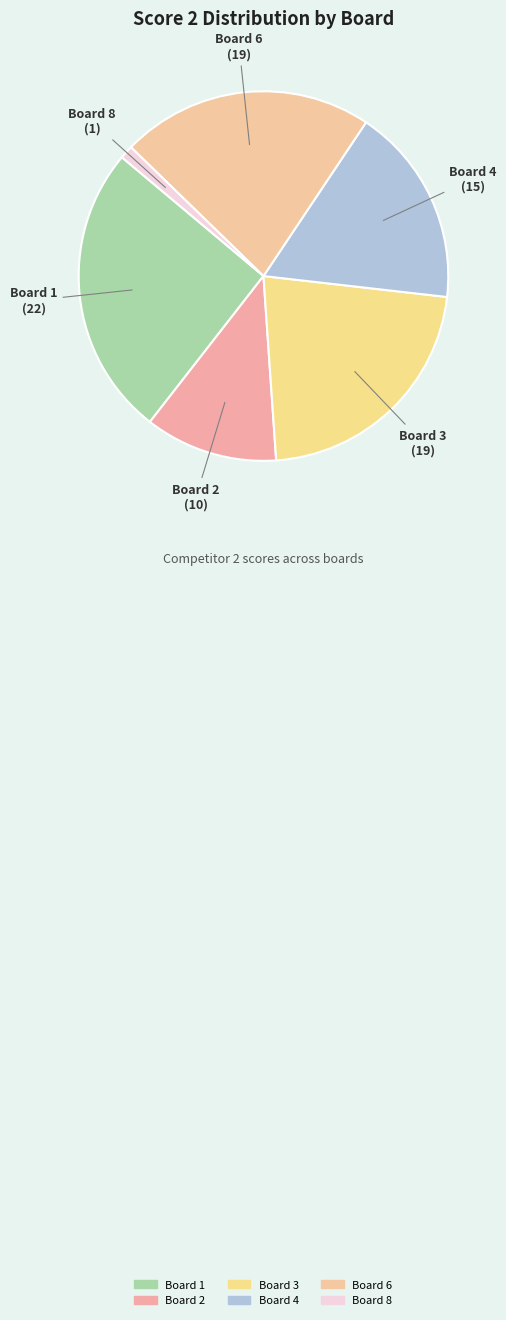

Combined, do Board 2 and Board 3 account for over 50%?

No